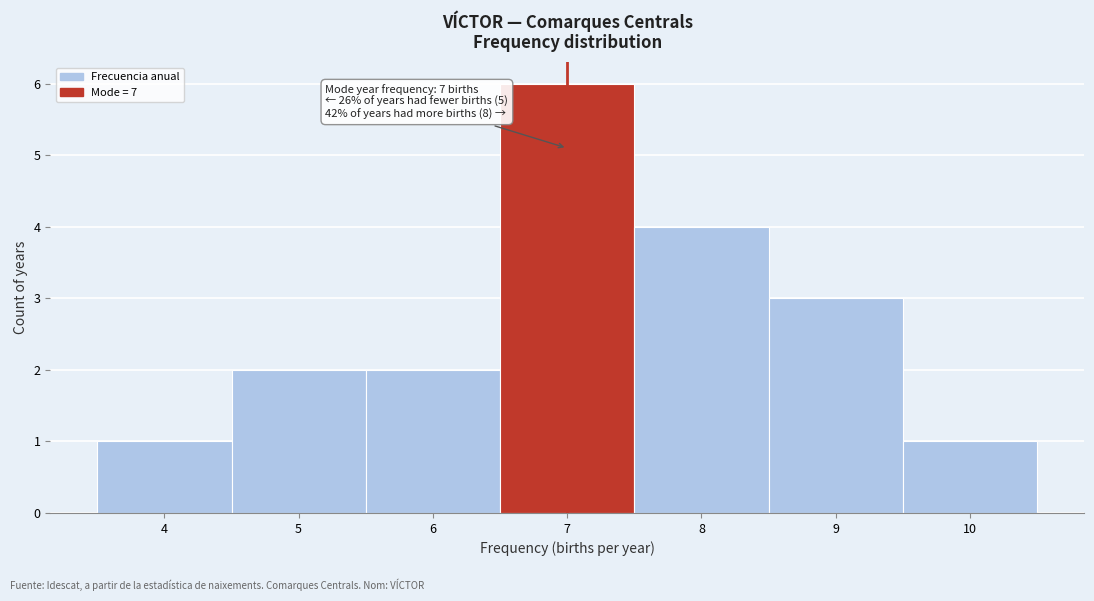

Which range on the x-axis has the tallest bar?

6.5 to 7.5